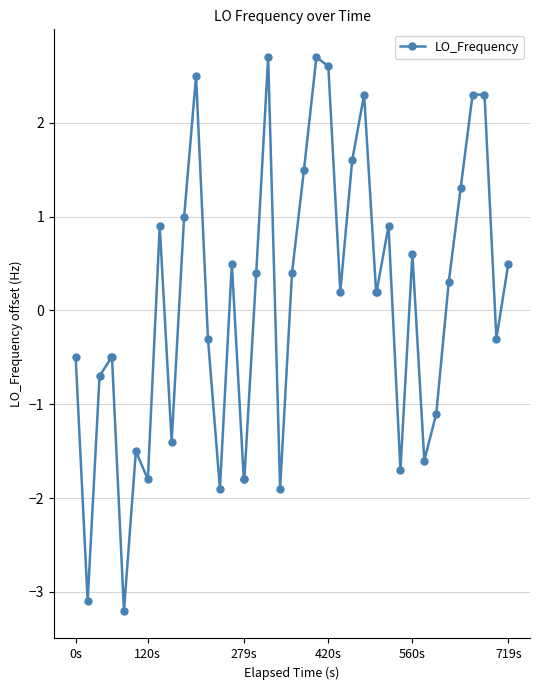

What is the difference between the maximum and second lowest values?

5.8